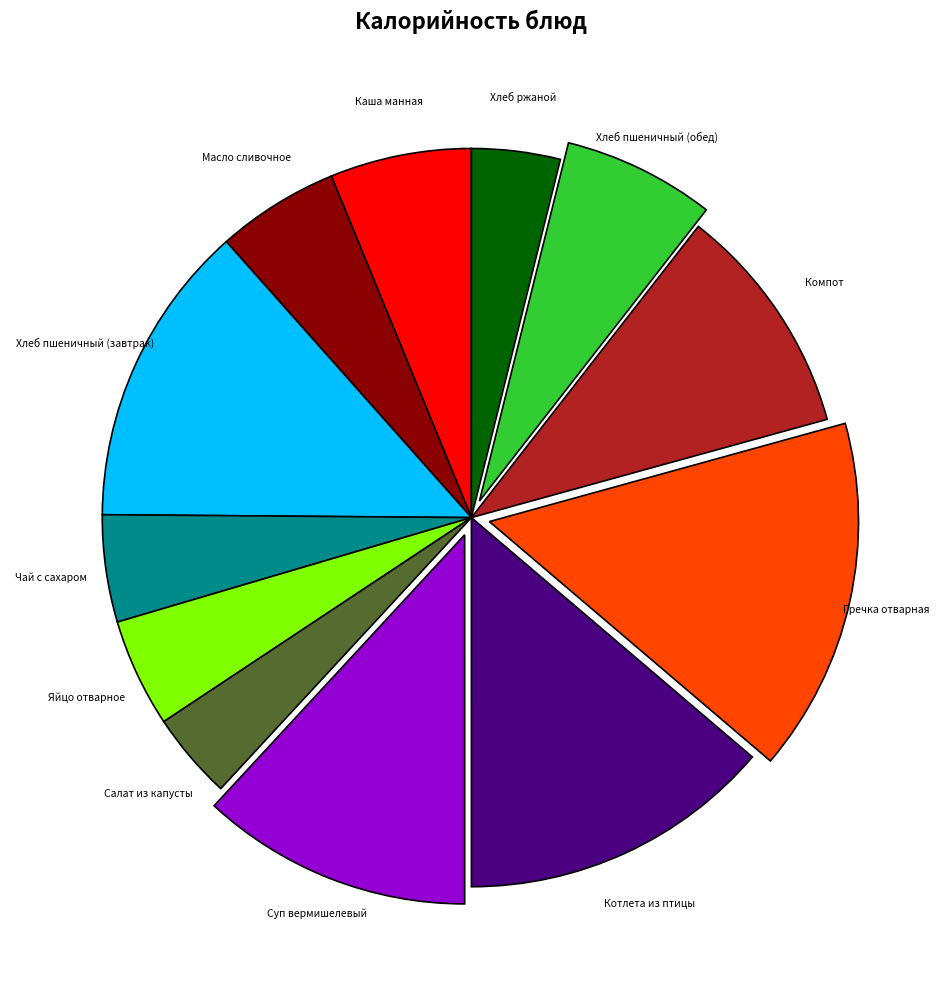

Between Масло сливочное and Суп вермишелевый, which is larger?

Суп вермишелевый